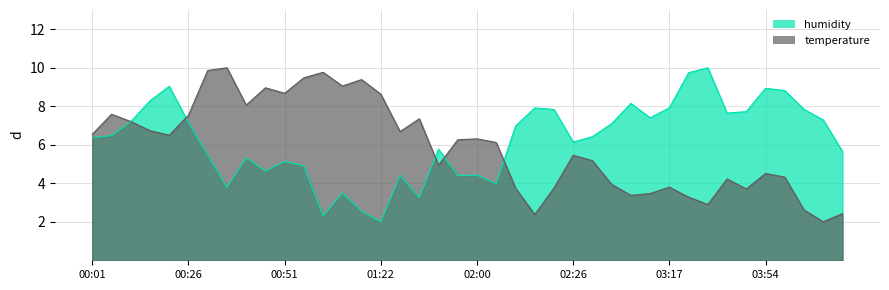

What is the highest value of the humidity series?

10.0